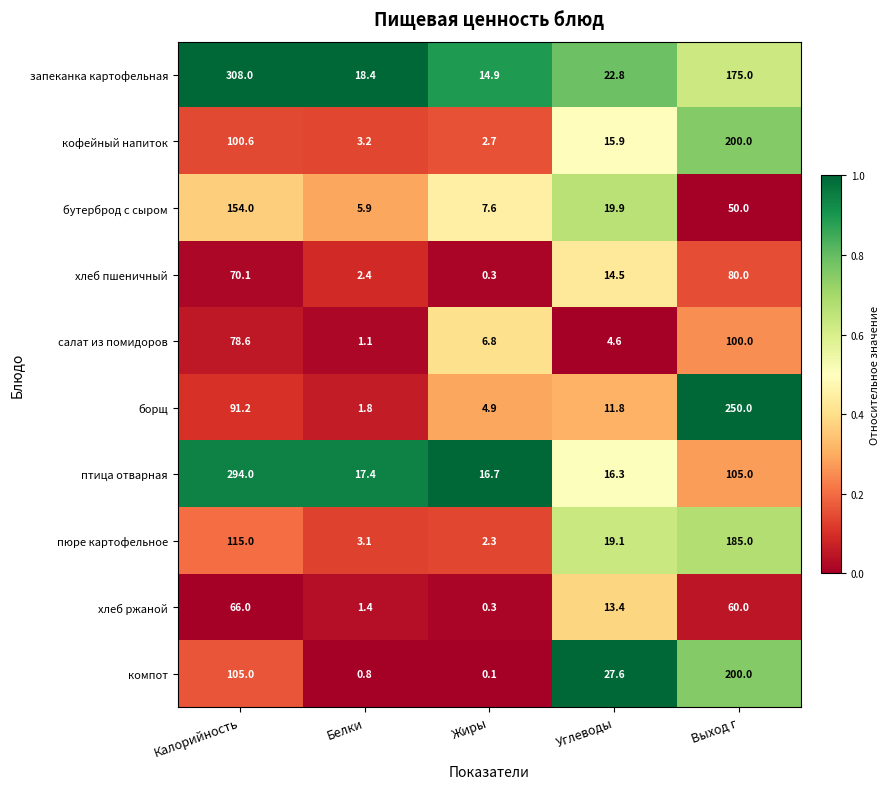

Is the value of бутерброд с сыром at Жиры greater than the value of пюре картофельное at Углеводы?

No